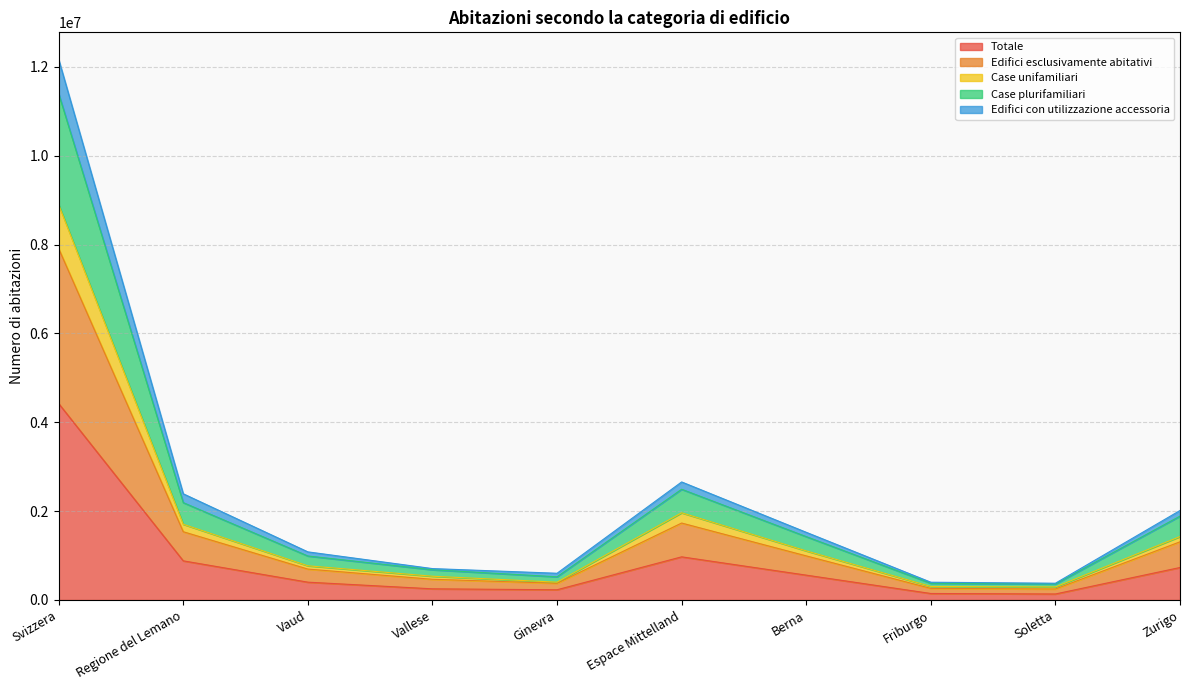

At which category is the sum across all series the highest?

Svizzera